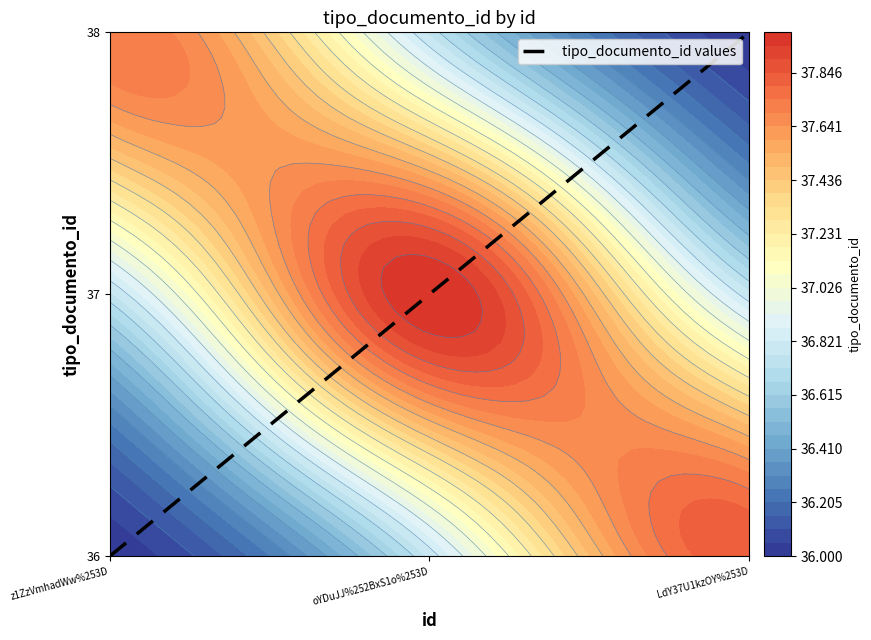

What is the change in value from z1ZzVmhadWw%253D to oYDuJJ%252BxS1o%253D?

+1